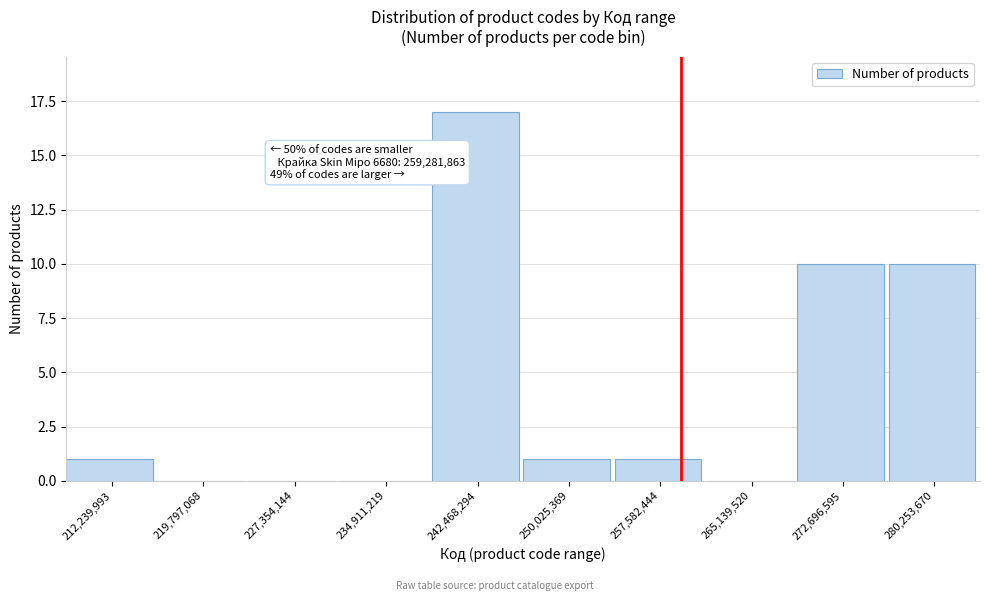

Which range on the x-axis has the tallest bar?

239000000 to 246000000